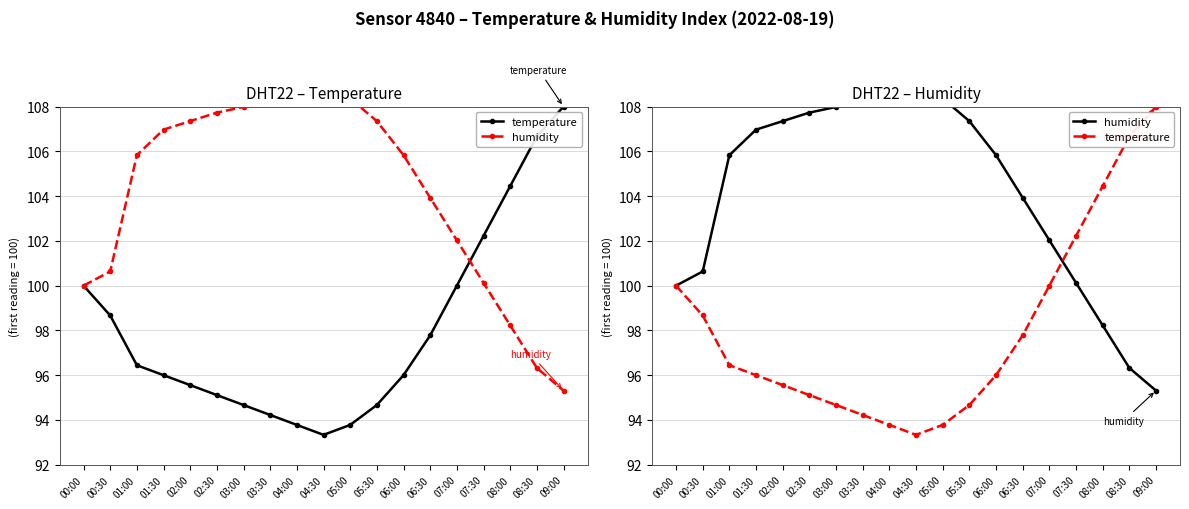

How many categories are shown in the chart?

19